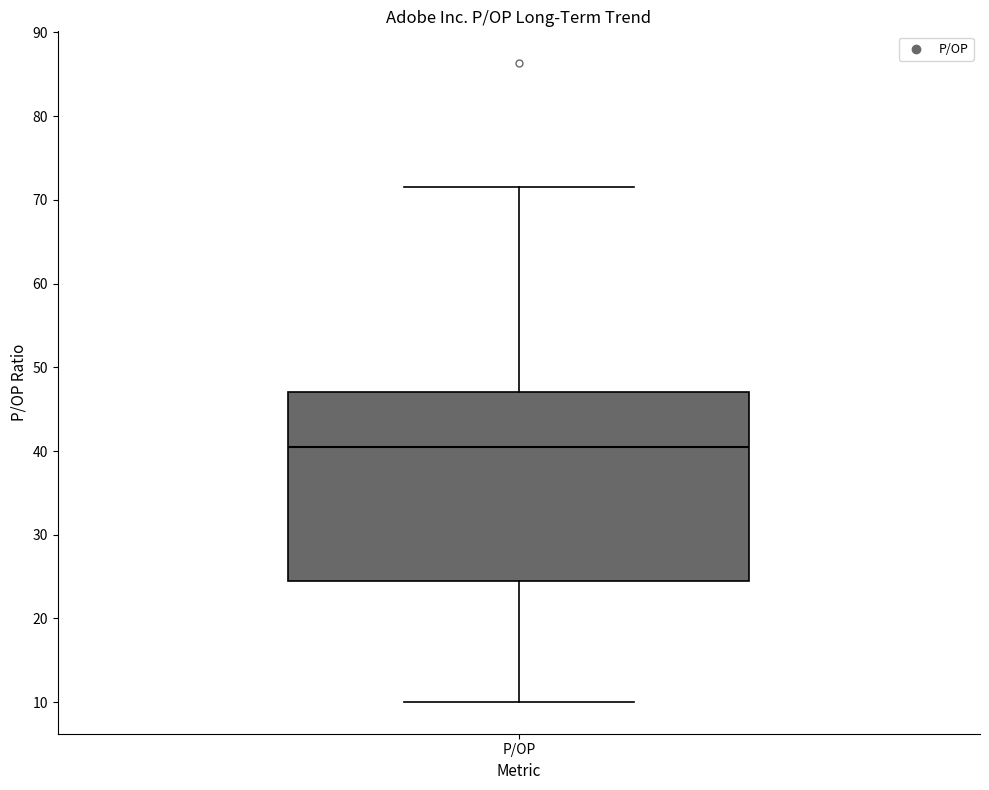

Transcribe this box plot: give where the median line is, the range the box spans, and where the two whiskers end, as read against the y-axis. The values are not printed on the chart, so give them approximately, as read against the axis.

median 41, box 24 to 47, whiskers 10 to 71